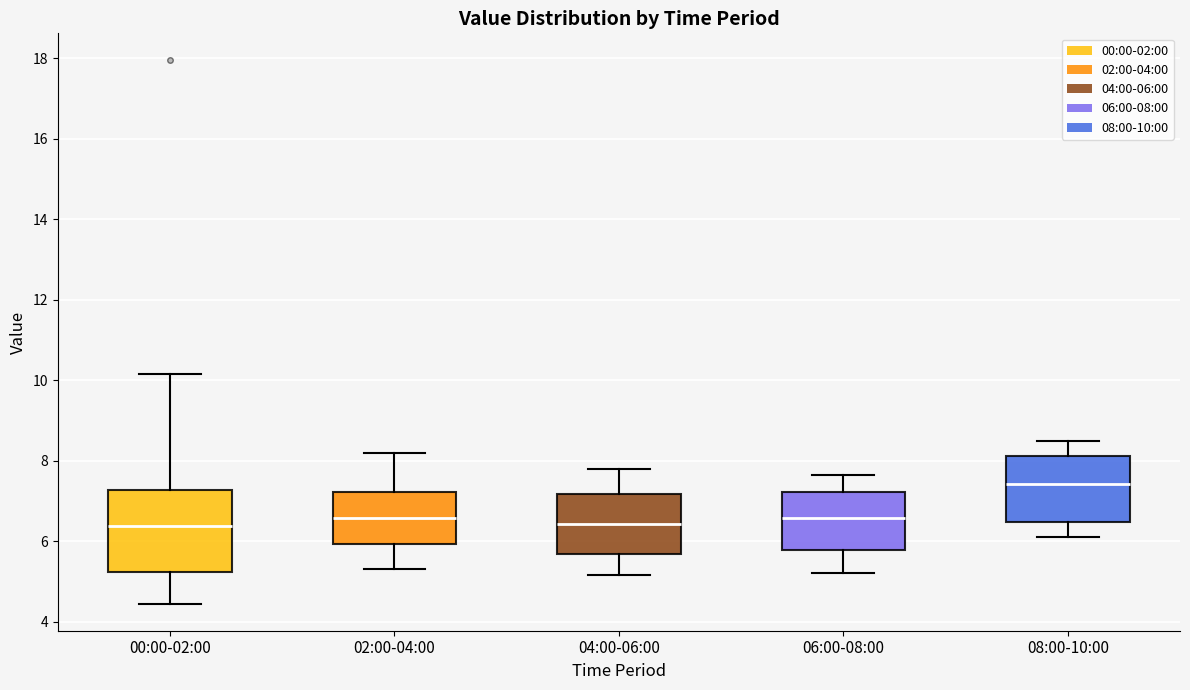

Where does the upper whisker of the box for 08:00-10:00 end on the y-axis? The values are not printed on the chart, so give them approximately, as read against the axis.

8.6